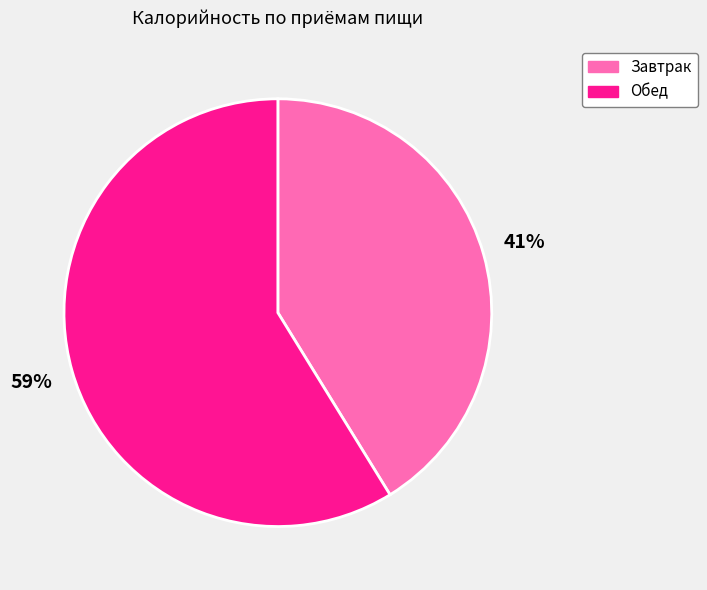

Is the sum of Завтрак and Обед greater than half?

Yes